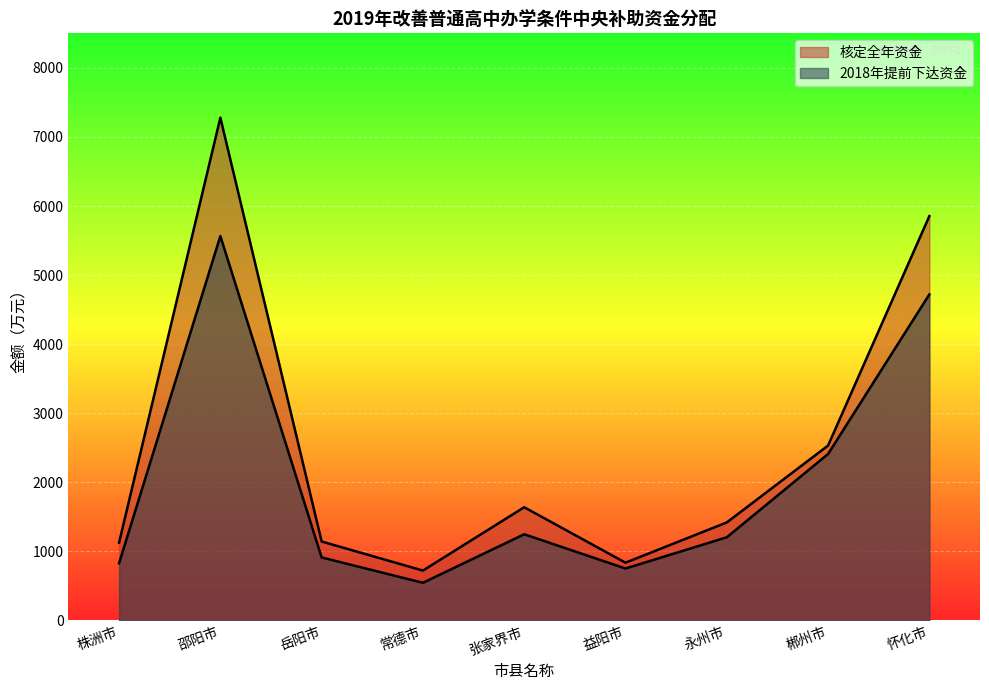

How many lines are shown in the chart?

2